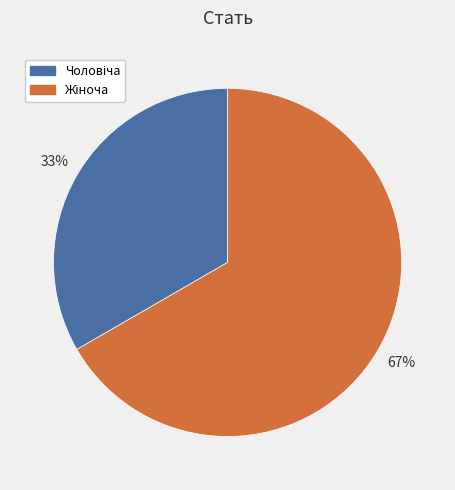

Is there a majority slice in this chart?

Yes